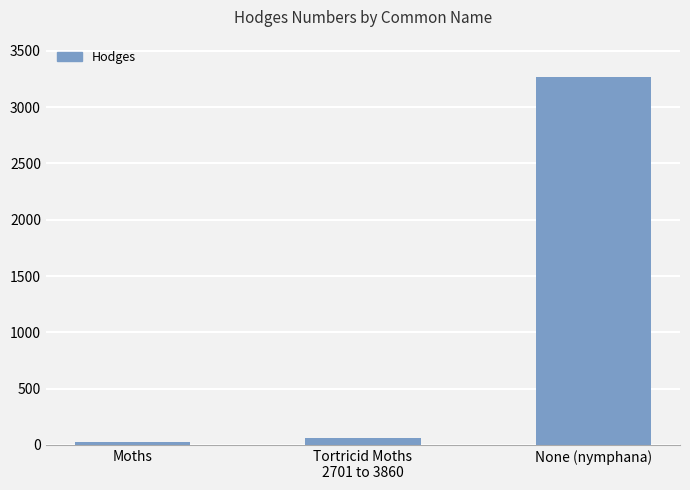

What position from the right is Tortricid Moths
2701 to 3860?

2